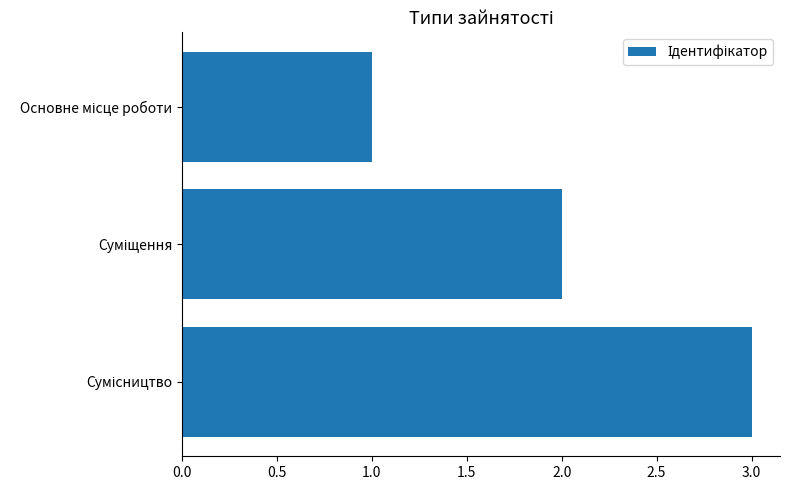

What is the maximum value shown in the chart?

3